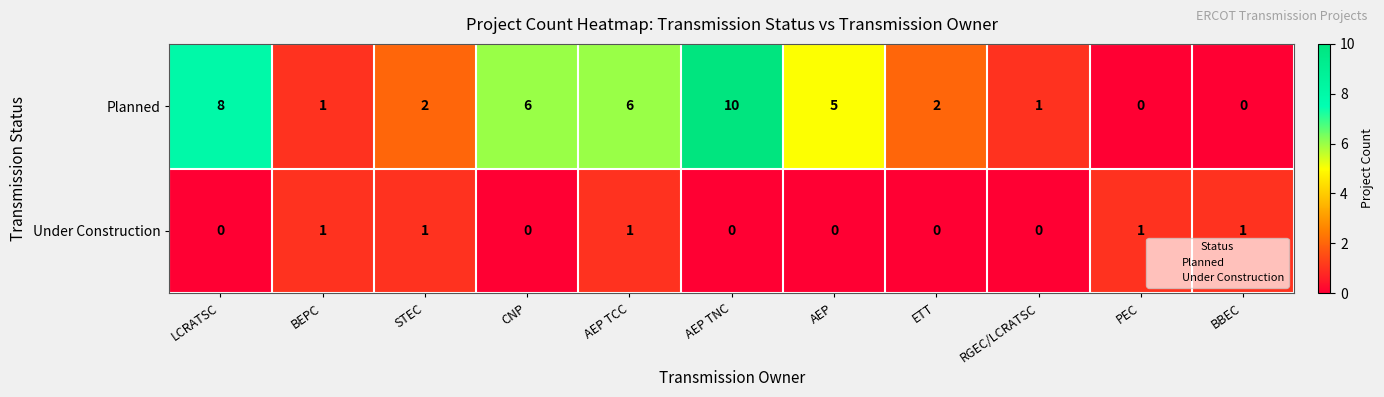

True or false: Under Construction has a value of 0 at AEP.

True